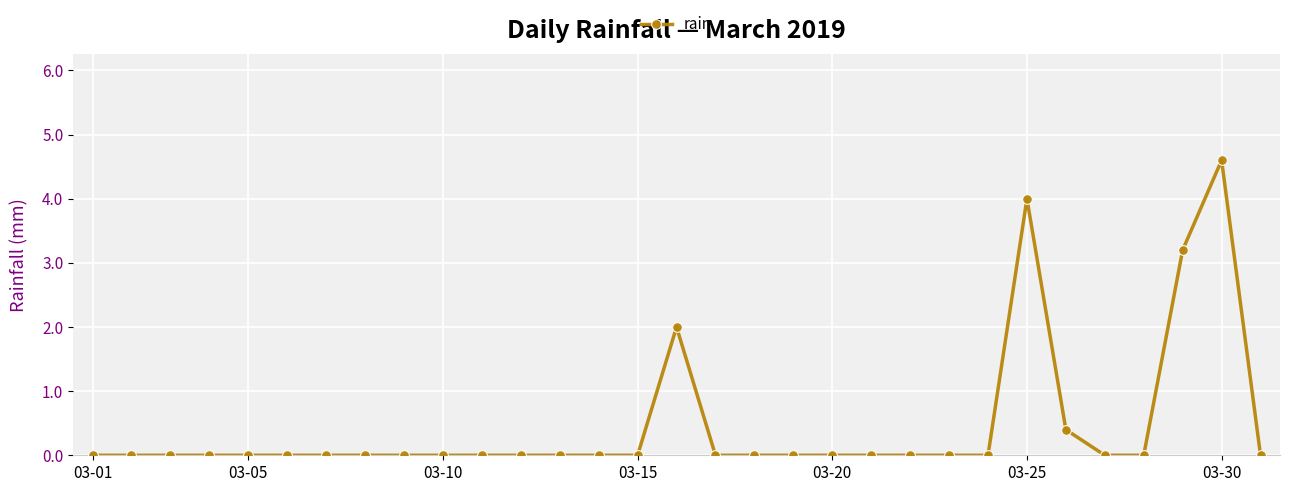

What is the average value?

0.5